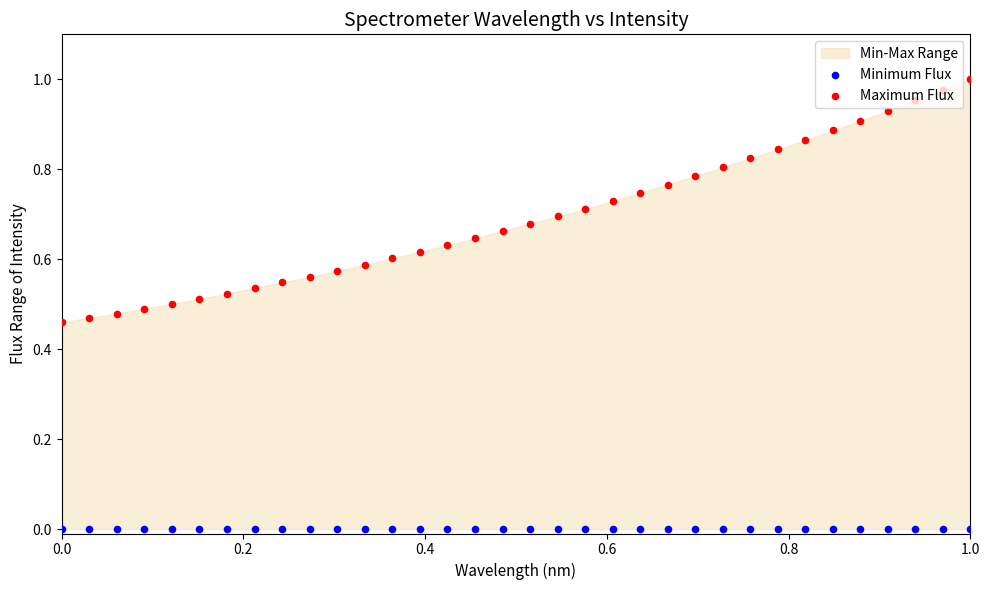

Which series contains the highest Y value?

Maximum Flux